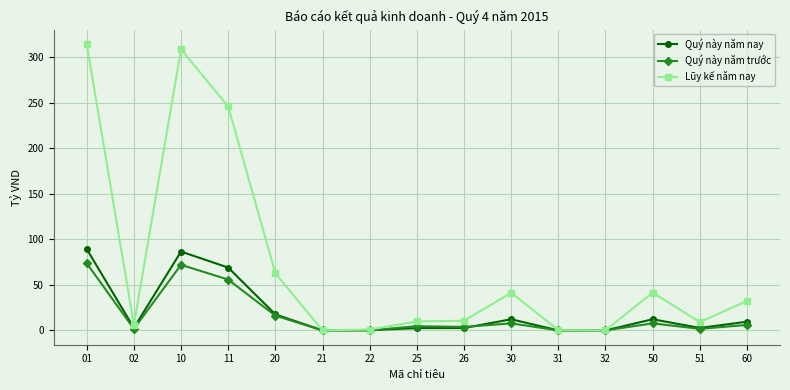

True or false: Lũy kế năm nay has more than 0 interior local peaks.

True